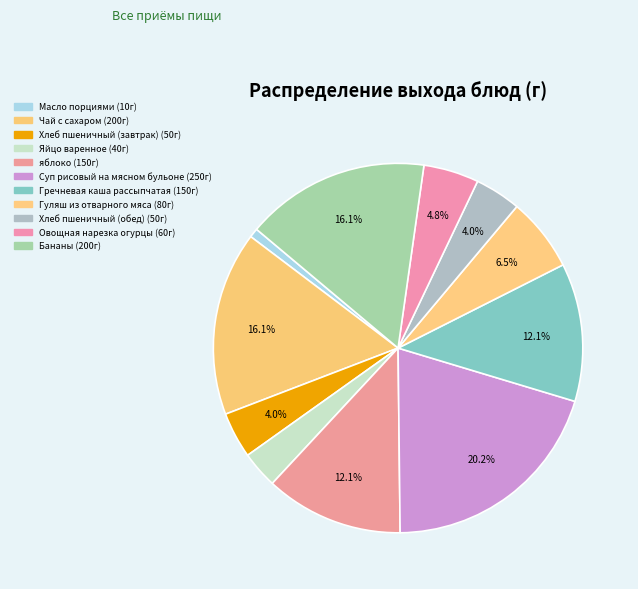

Count the number of slices in the pie.

11